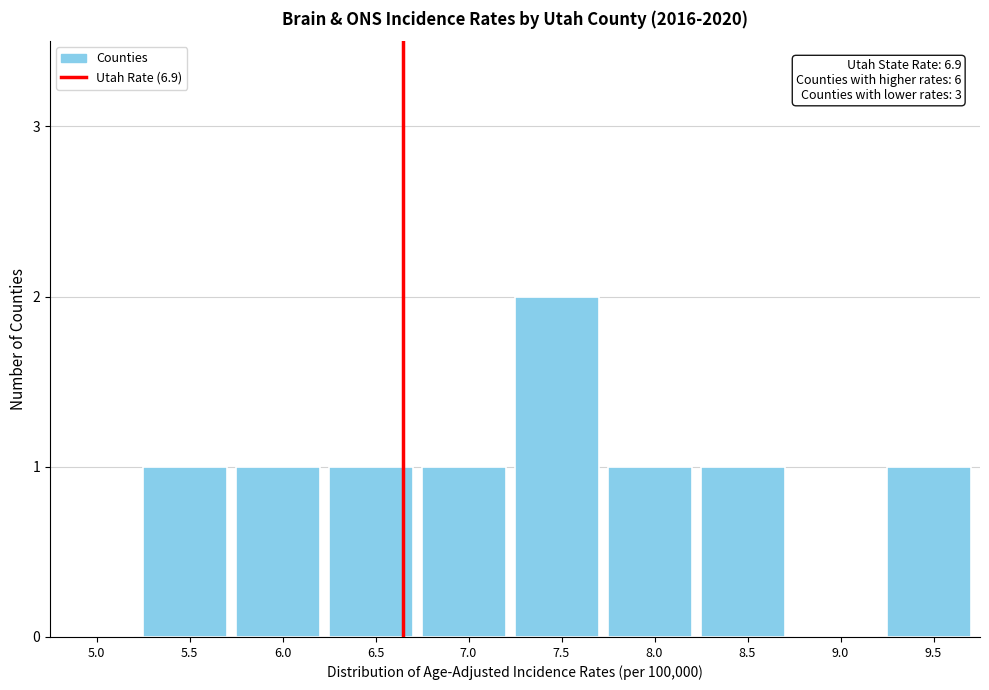

Reading left to right, what are all the values shown in this chart?

5.0=0	5.5=1	6.0=1	6.5=1	7.0=1	7.5=2	8.0=1	8.5=1	9.0=0	9.5=1